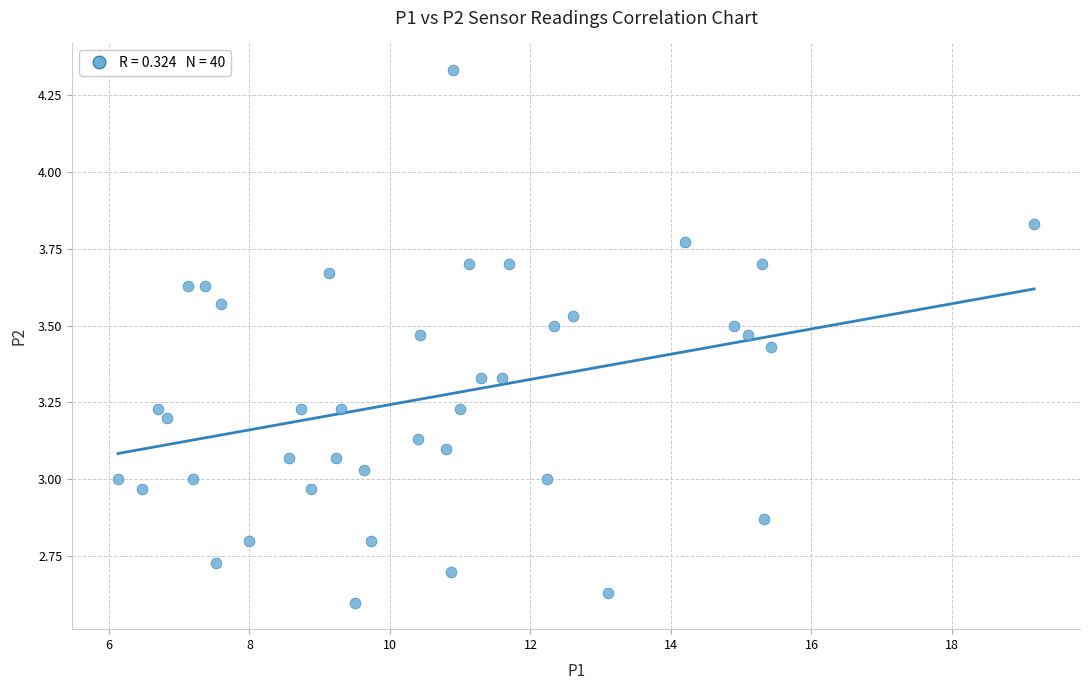

What is the range of Y values (max minus min)?

1.7